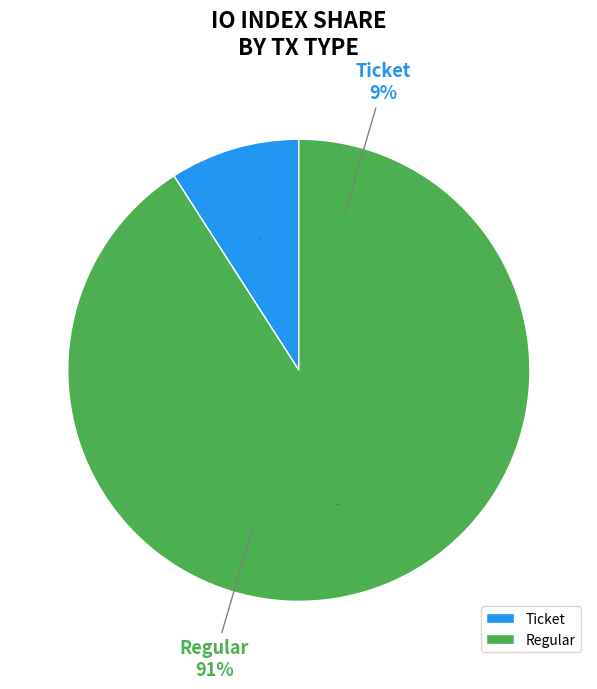

Is it true that Ticket (io_index=0) is 1% of the pie?

False